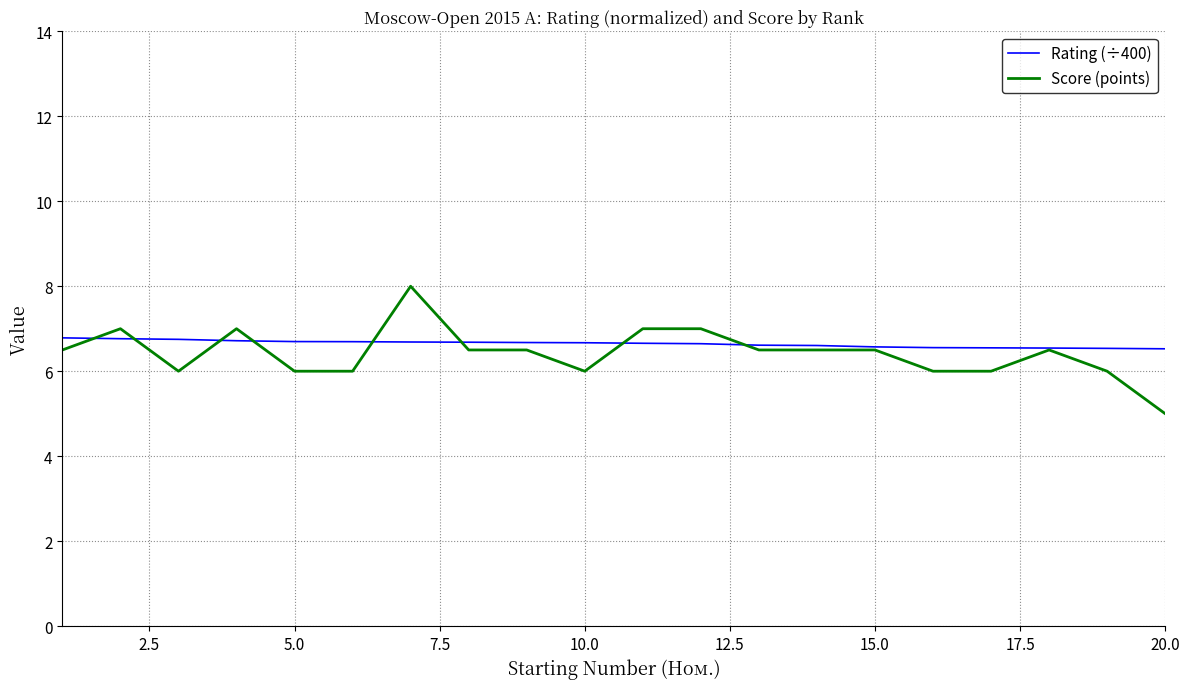

Which series has the widest spread of values?

Score (points)